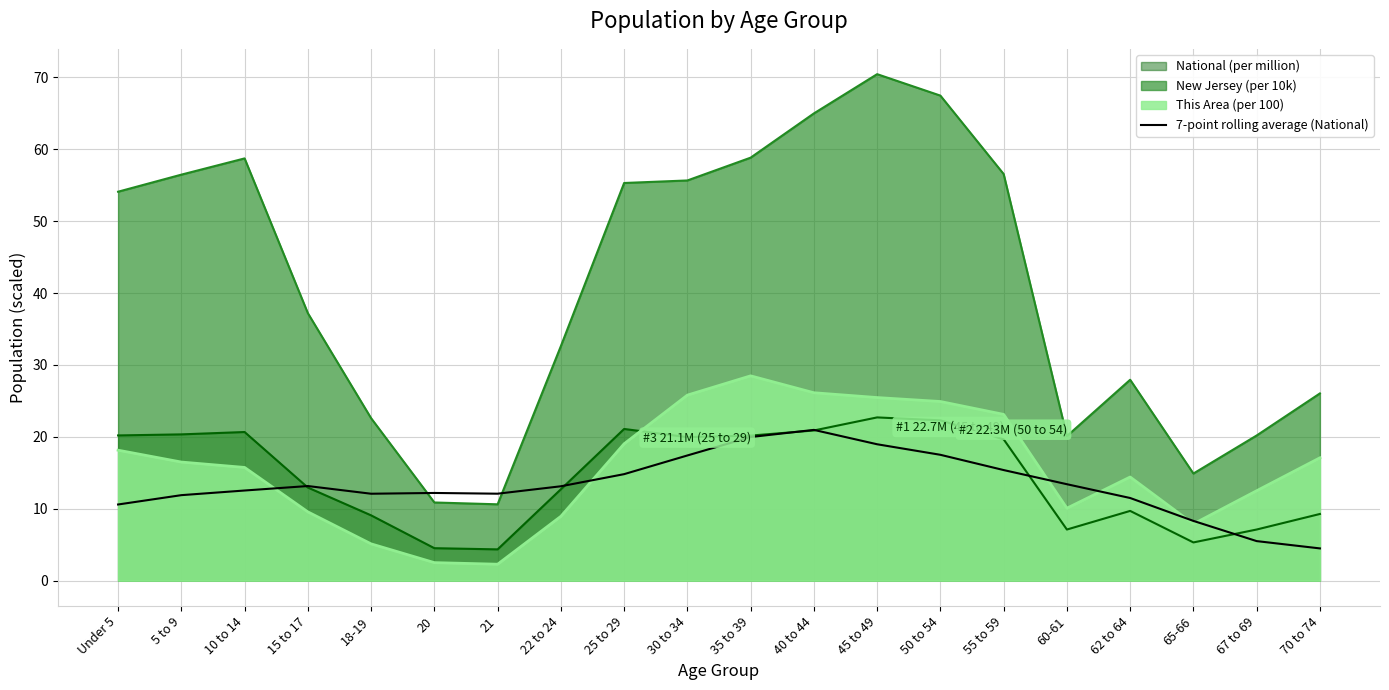

Is it true that the value at 65-66 is 8.3?

True